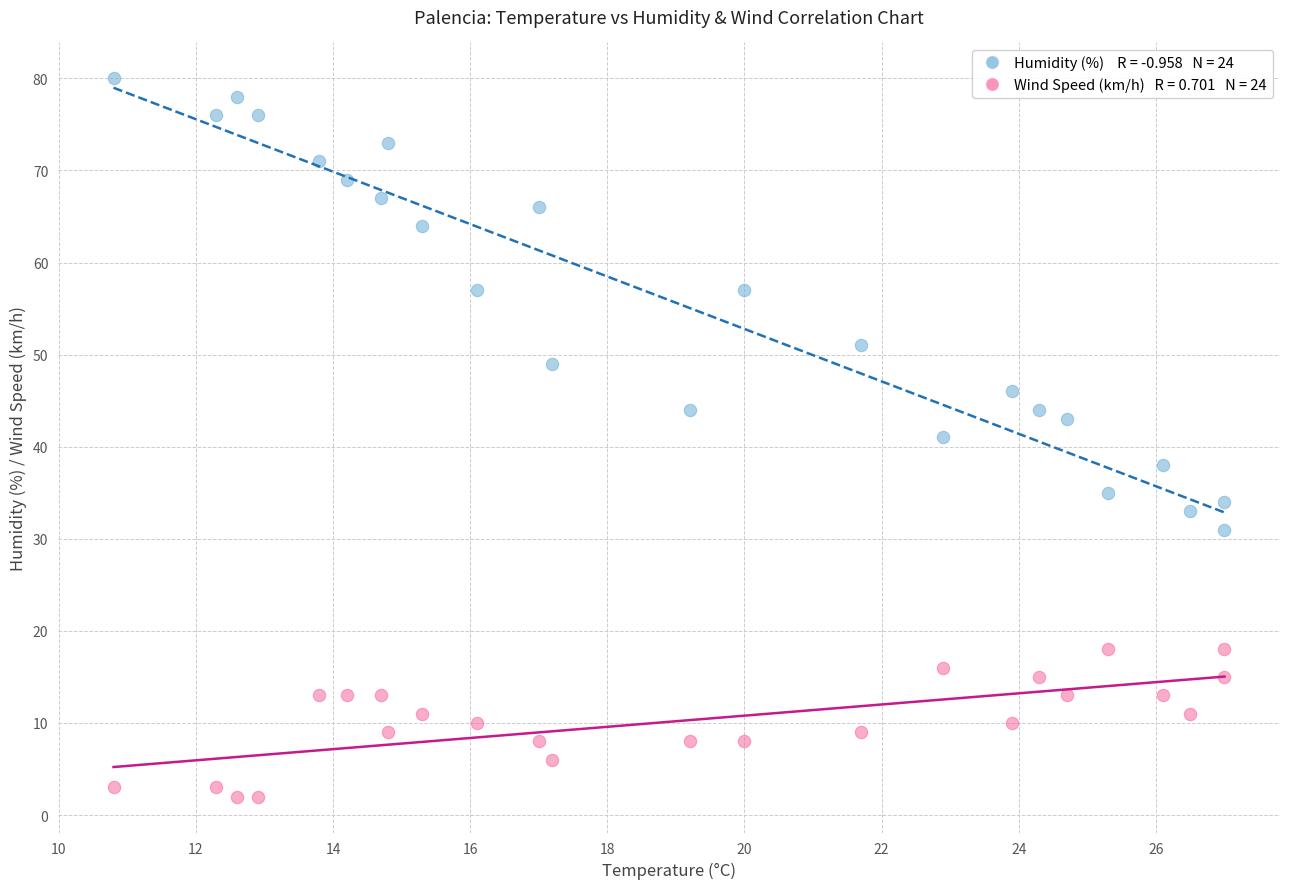

Across all data points, what is the range of Y values (max minus min)?

78